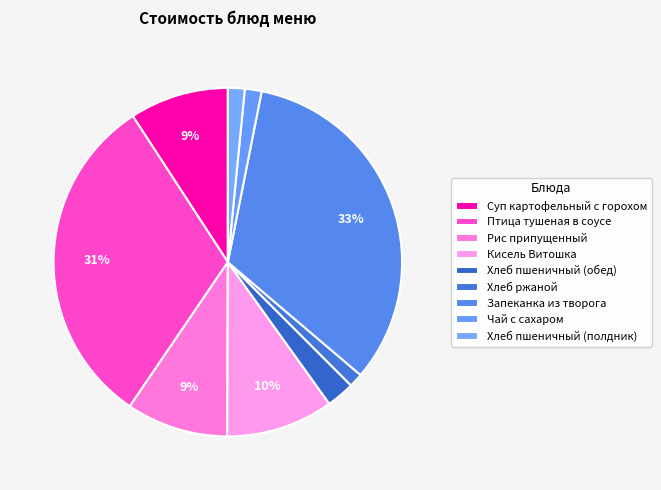

To the nearest percent, what percentage of the pie is Рис припущенный?

9%